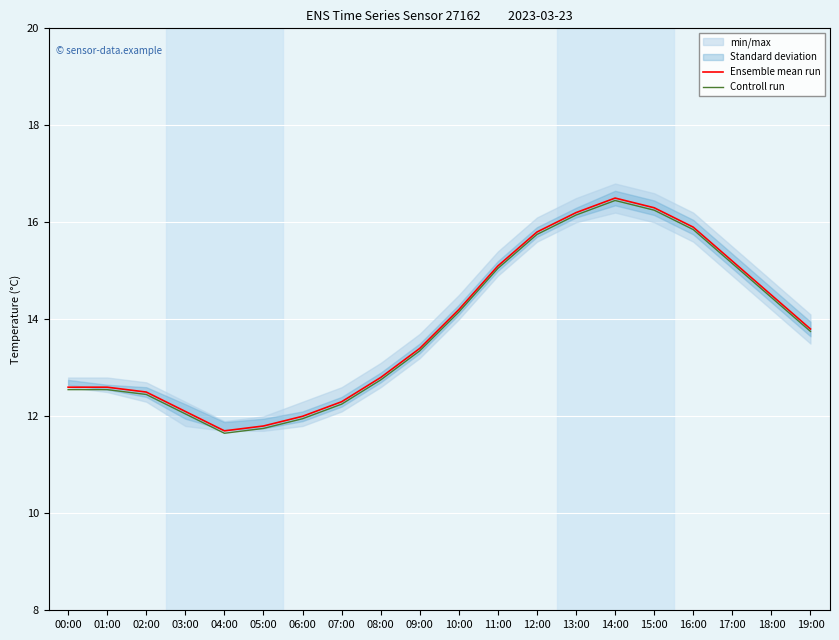

Is it true that Controll run equals 21.7 at 11:00?

False